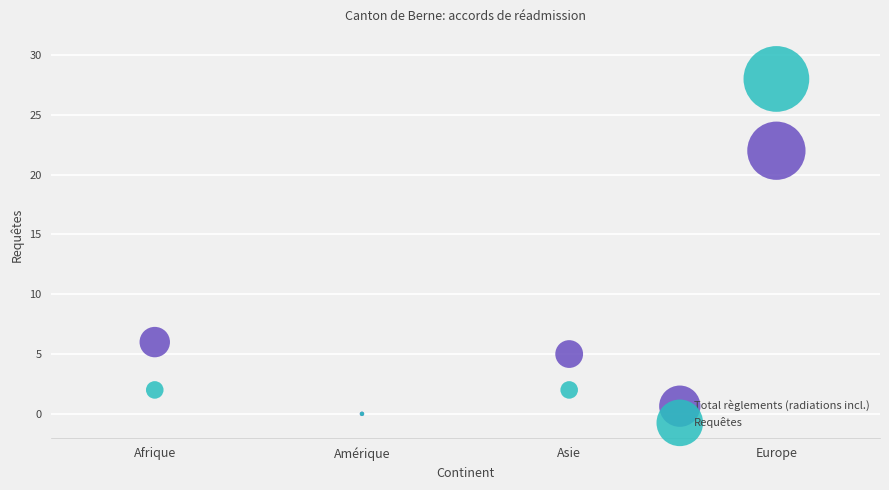

What are all the series names shown in the legend?

Total règlements (radiations incl.), Requêtes